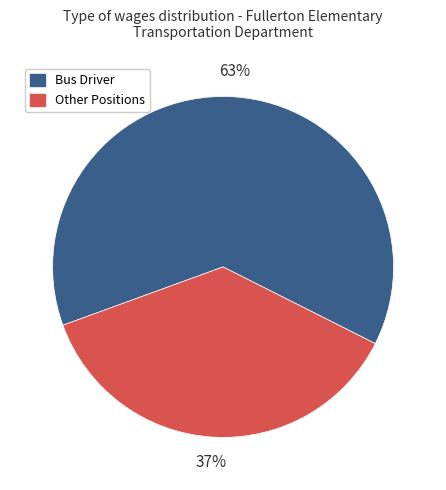

To the nearest percent, what is the difference between the largest and smallest slice percentages?

26%